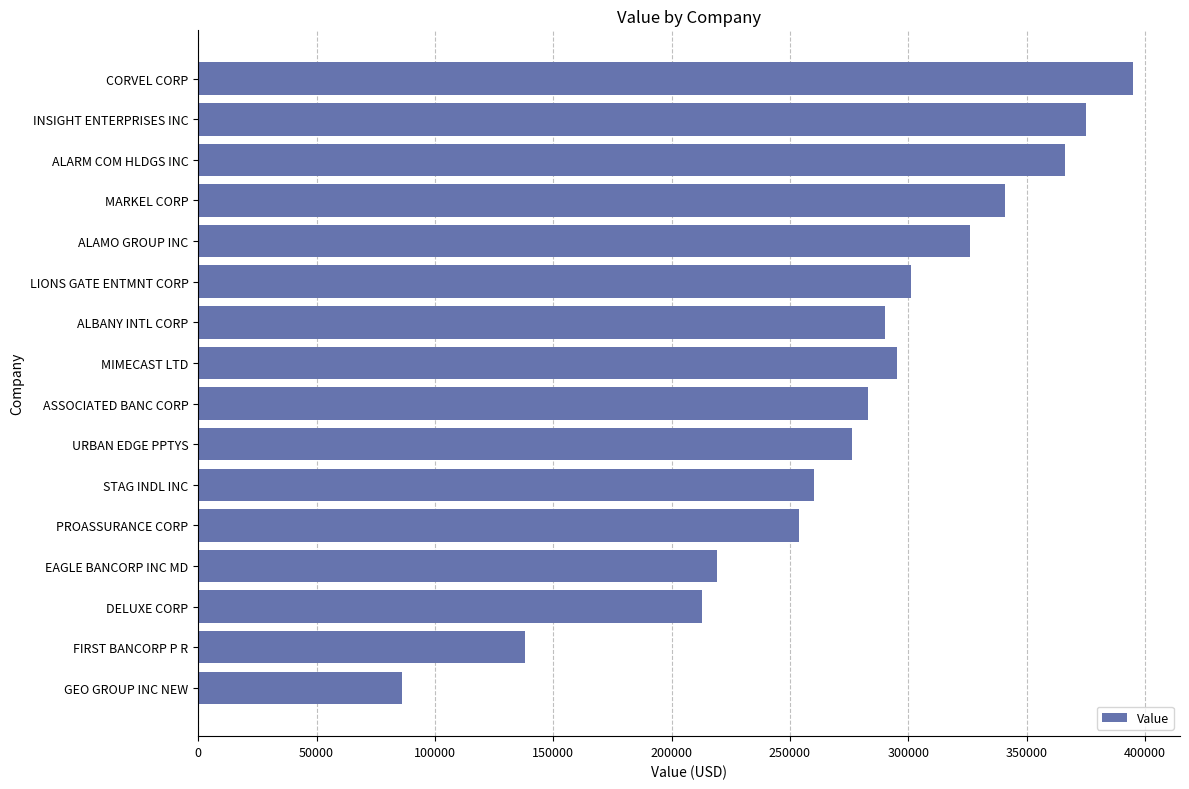

What is the average value?

276125